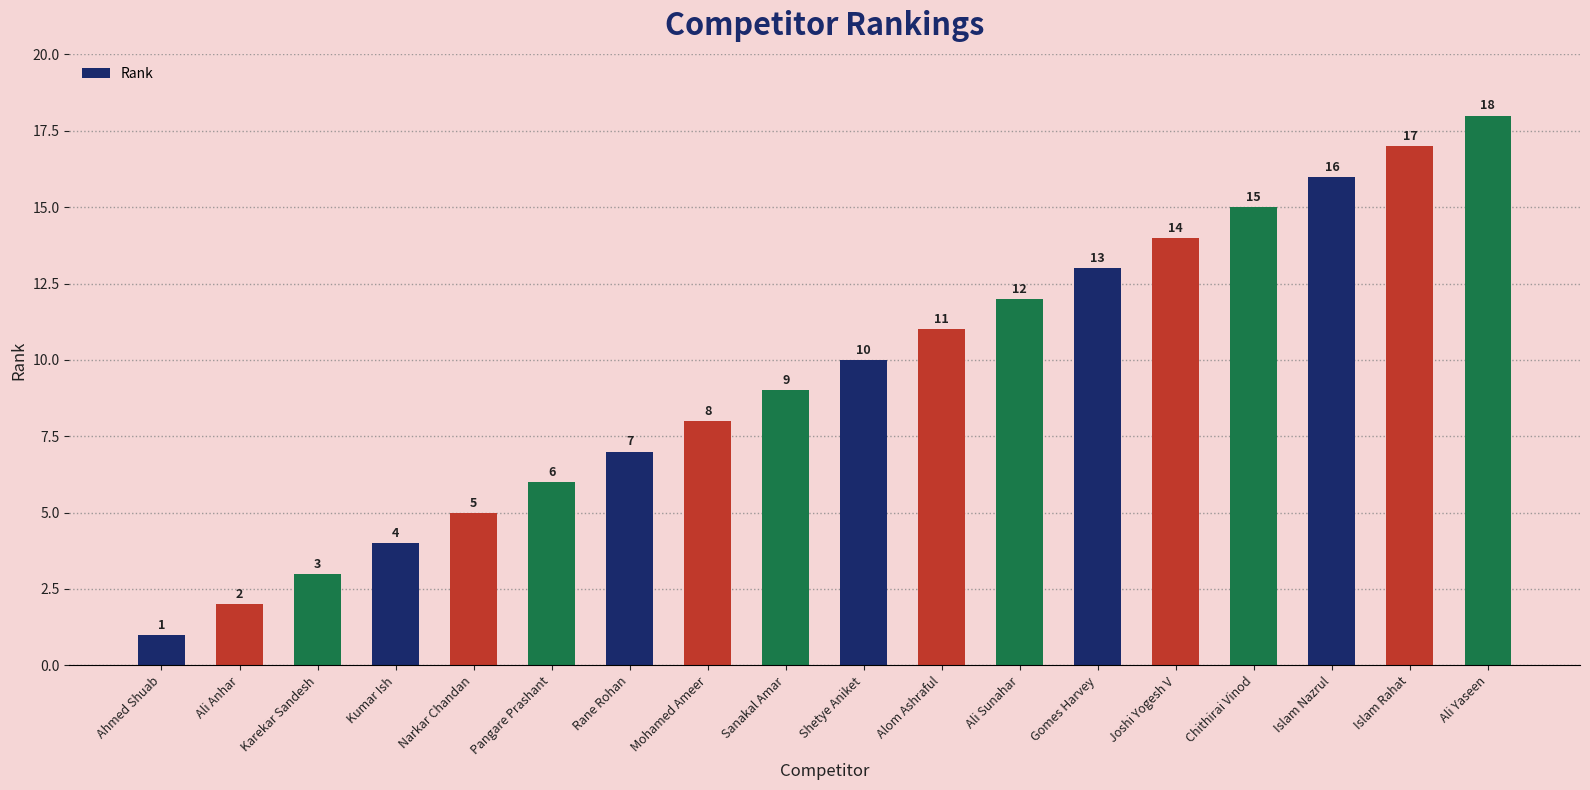

Approximately how many times larger is the value at Chithirai Vinod compared to Islam Rahat?

0.9